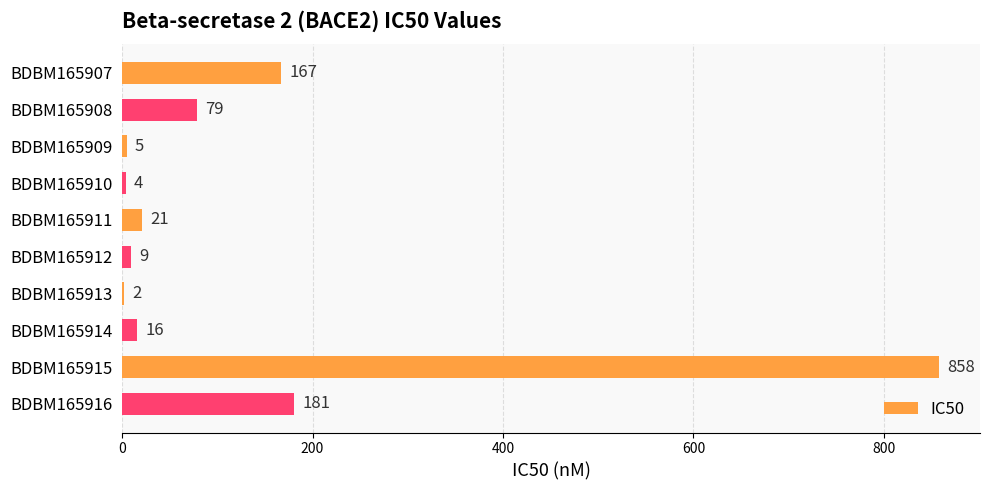

What is the change in value from BDBM165911 to BDBM165913?

-19